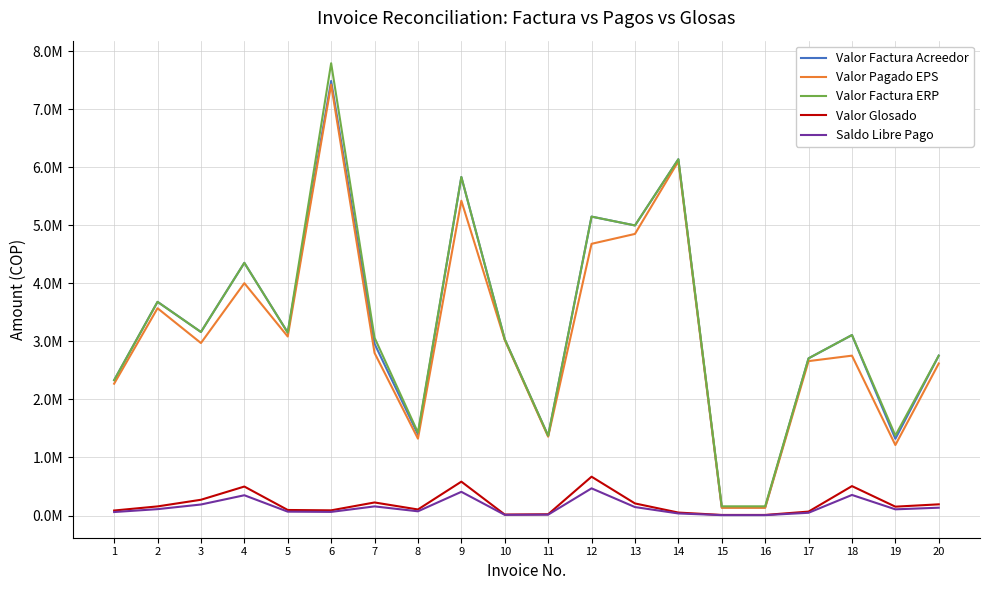

Is this an area chart (filled region under the line)?

No